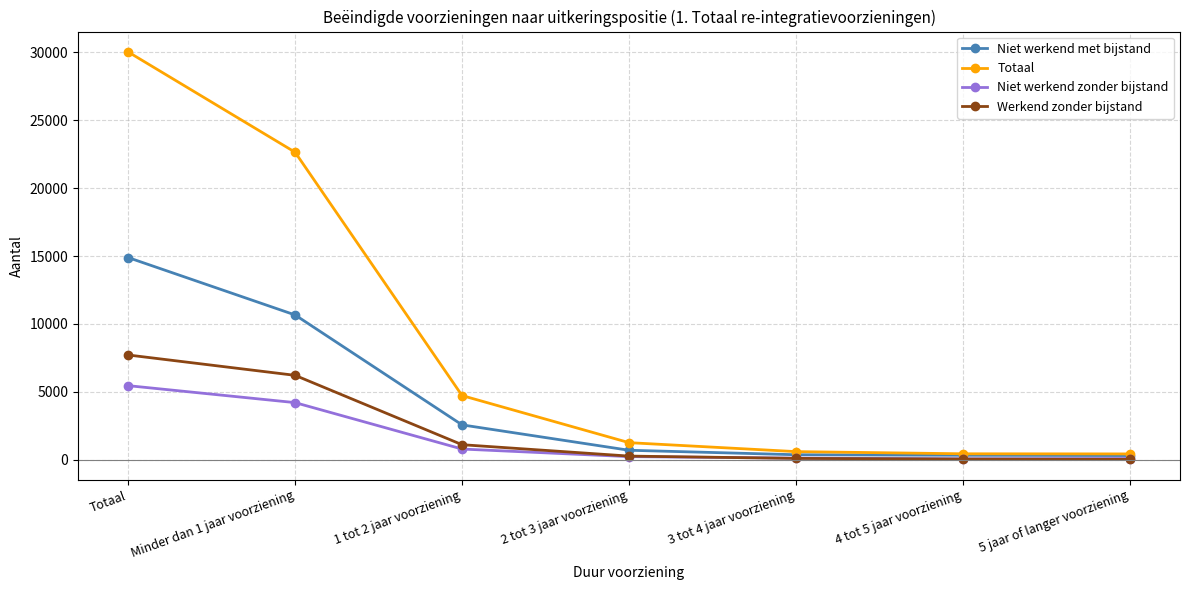

At which category is the sum across all series the highest?

Totaal